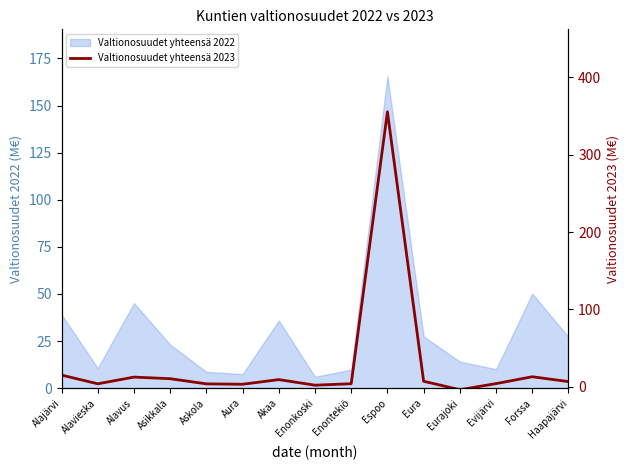

Does the chart have visible grid lines?

No